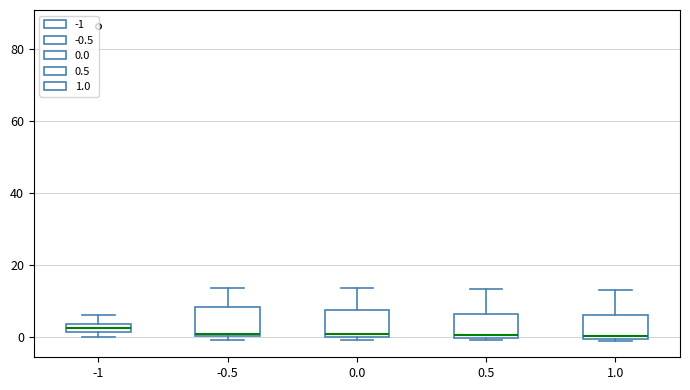

Where is the lower edge of the box at x = 0.0 on the y-axis? The values are not printed on the chart, so give them approximately, as read against the axis.

0